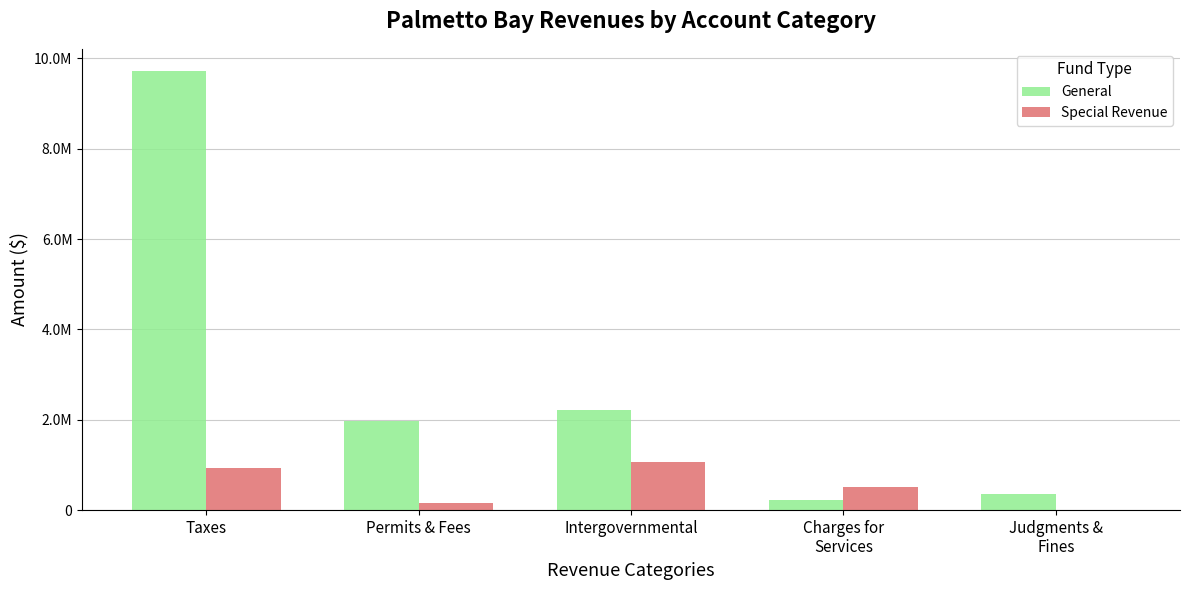

Rank the categories by General value from highest to lowest.

Taxes, Intergovernmental, Permits & Fees, Judgments &
Fines, Charges for
Services